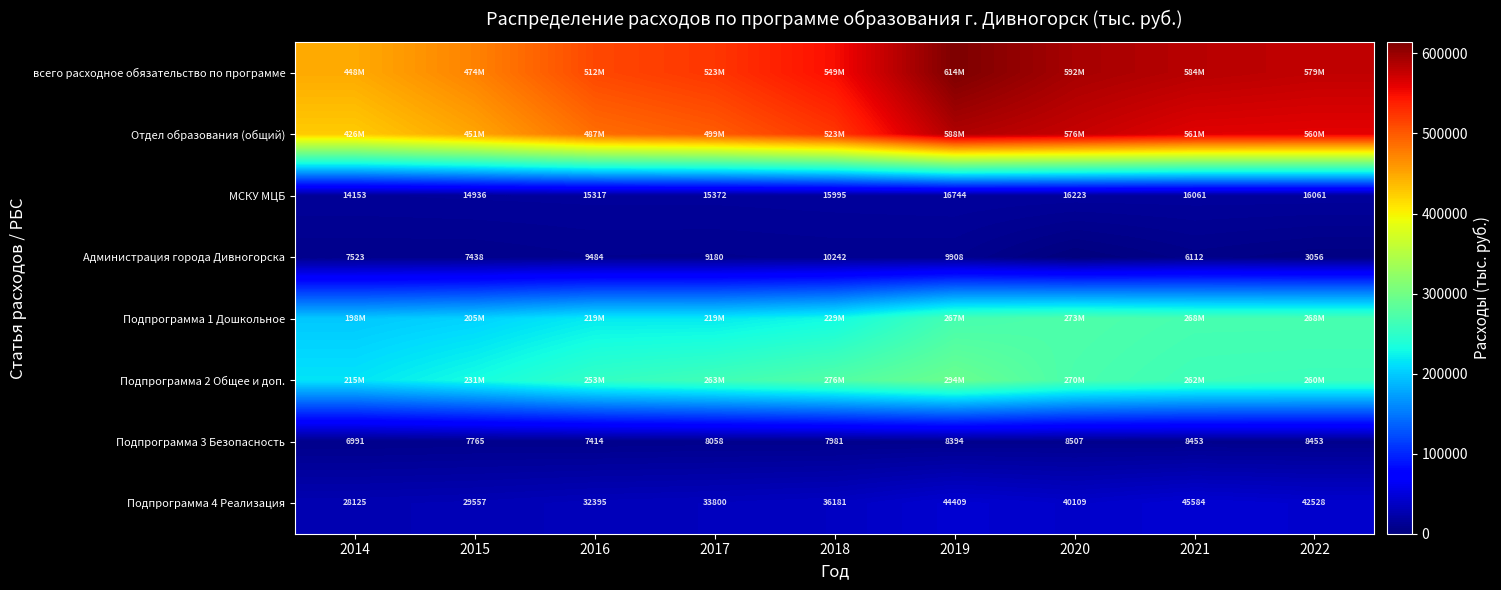

What is the sum of the Подпрограмма 3 Безопасность values at 2017 and 2021?

16511.0